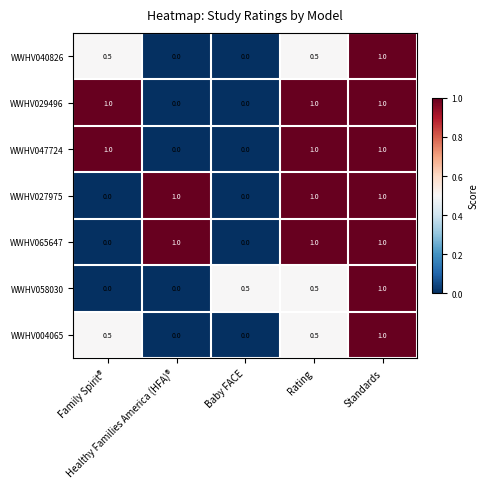

How many WWHV004065 values are between 0 and 1?

5